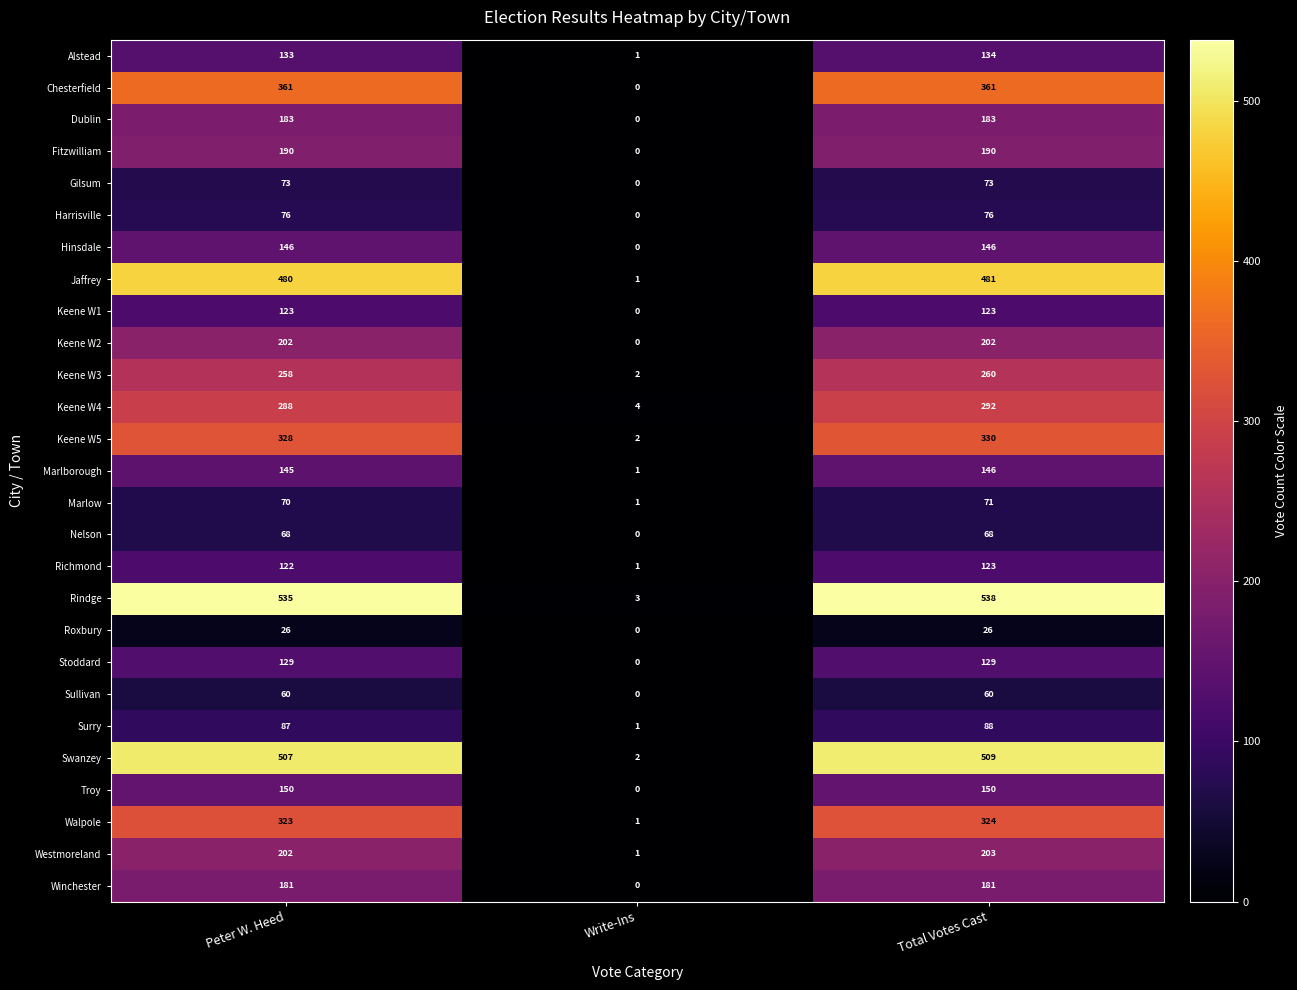

Rank the categories by Marlborough value from highest to lowest.

Total Votes Cast, Peter W. Heed, Write-Ins